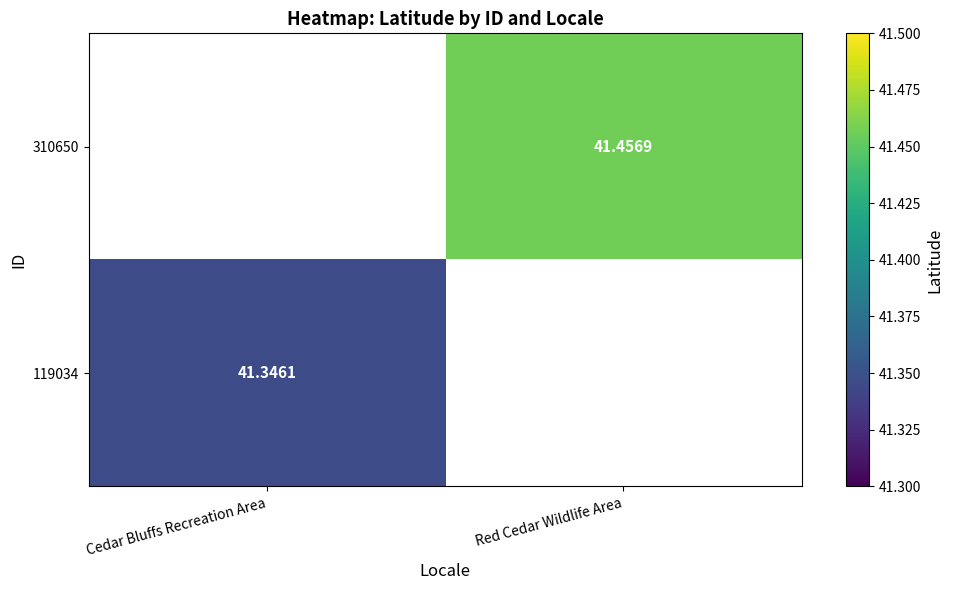

At how many categories does at least one series exceed 41?

2